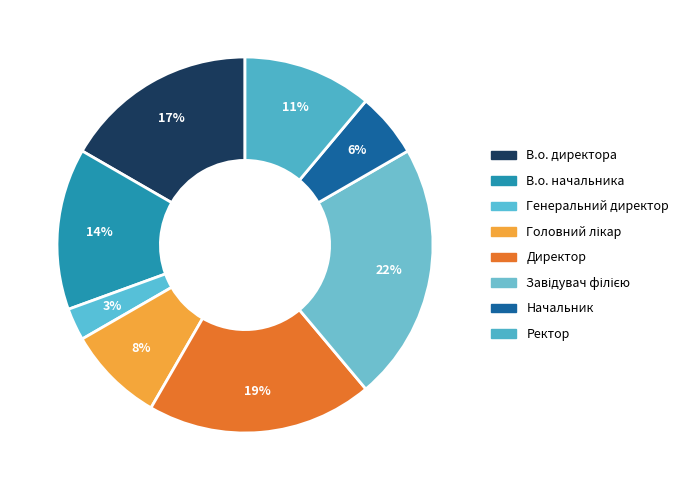

How many slices are in this pie chart?

8